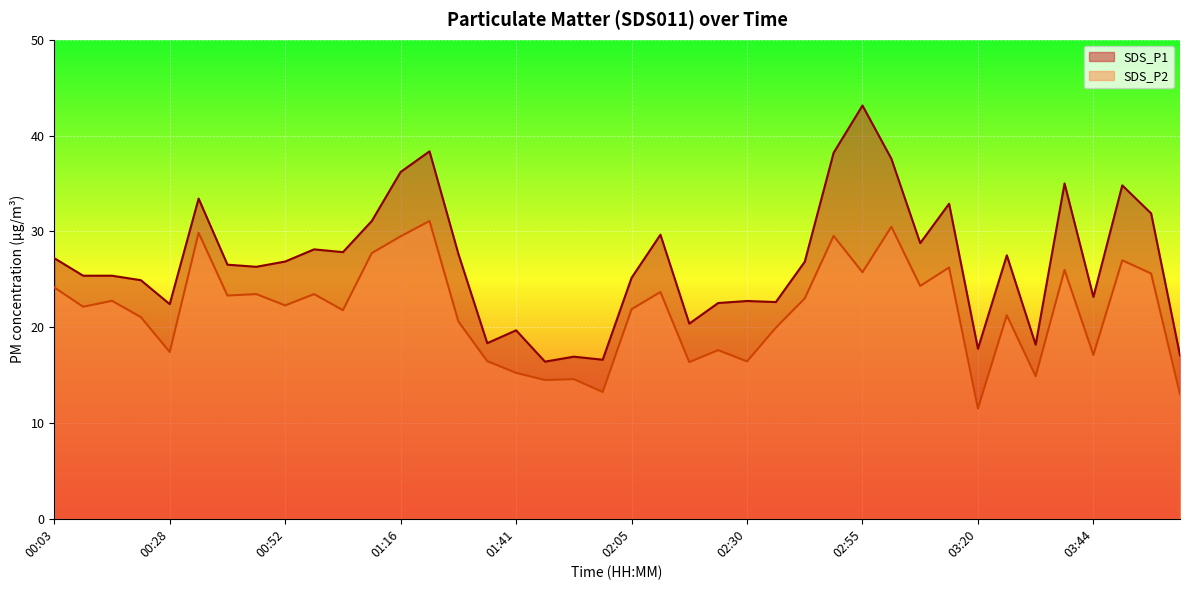

How many lines are shown in the chart?

2